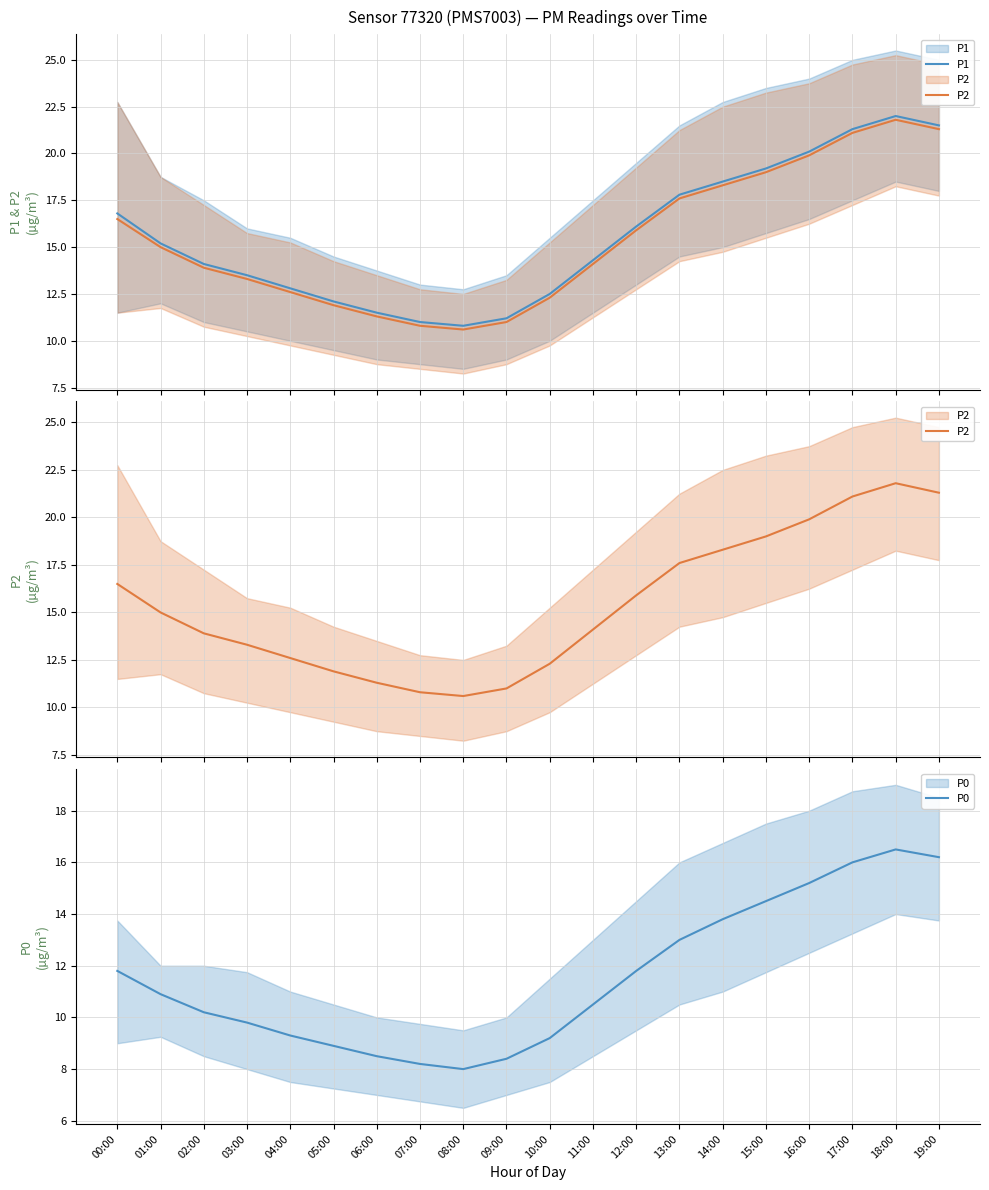

At which label does P2 reach its peak?

18:00